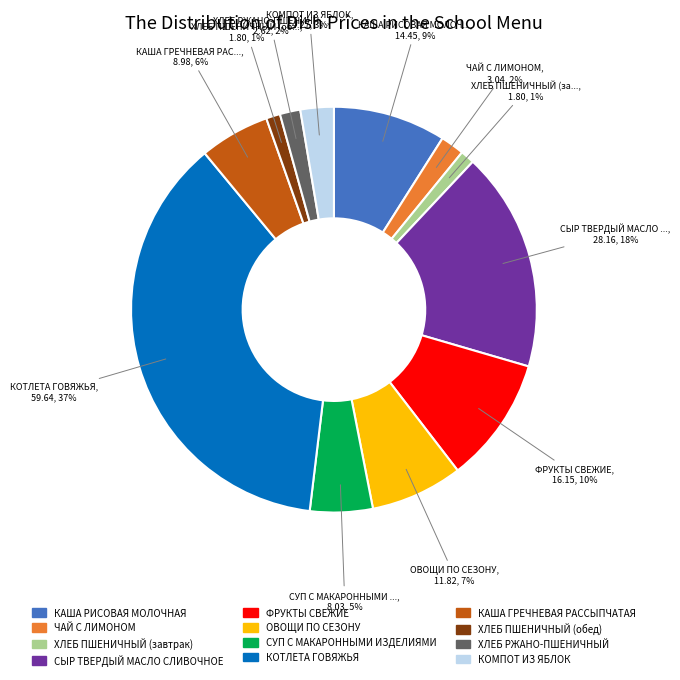

What is the largest slice in the pie chart?

КОТЛЕТА ГОВЯЖЬЯ